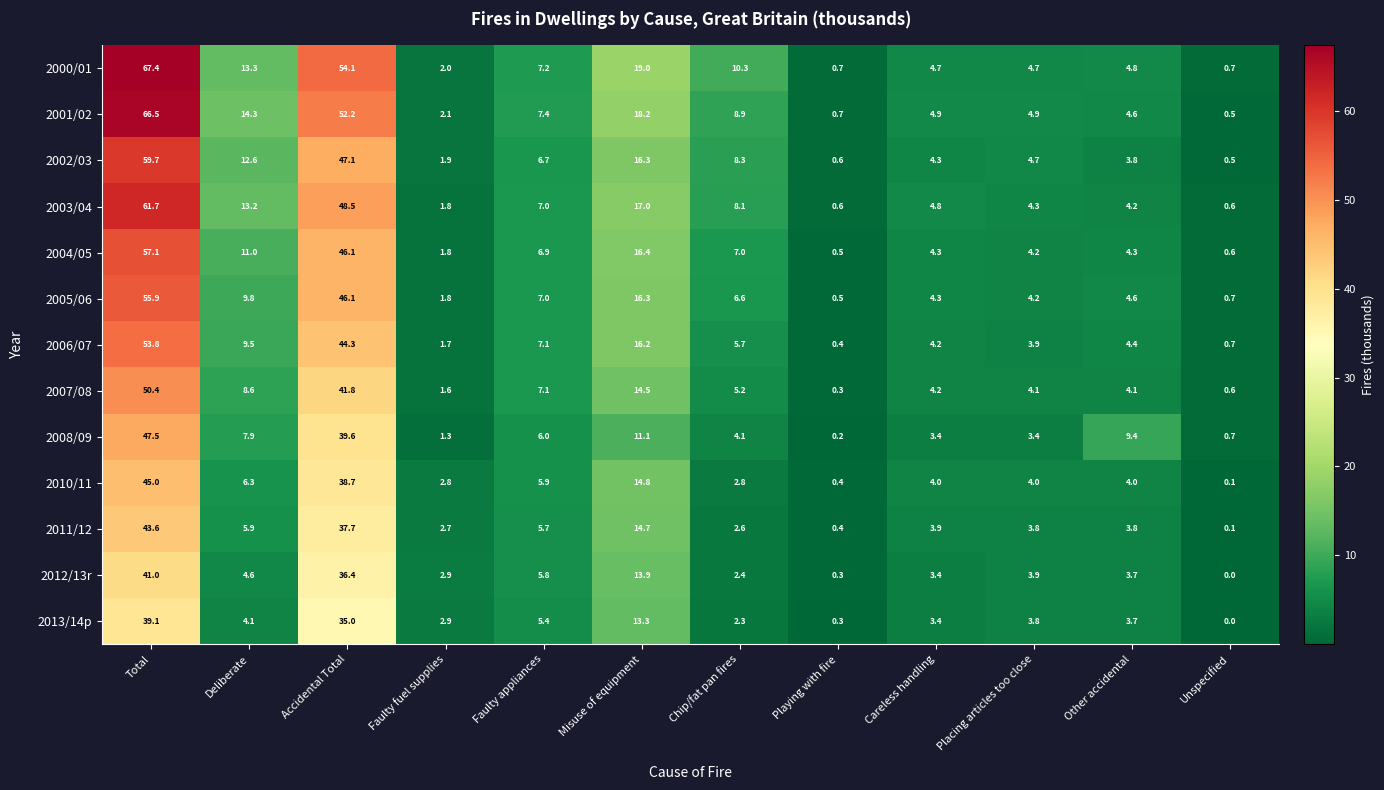

What is the sum of all 2012/13r values?

118.3